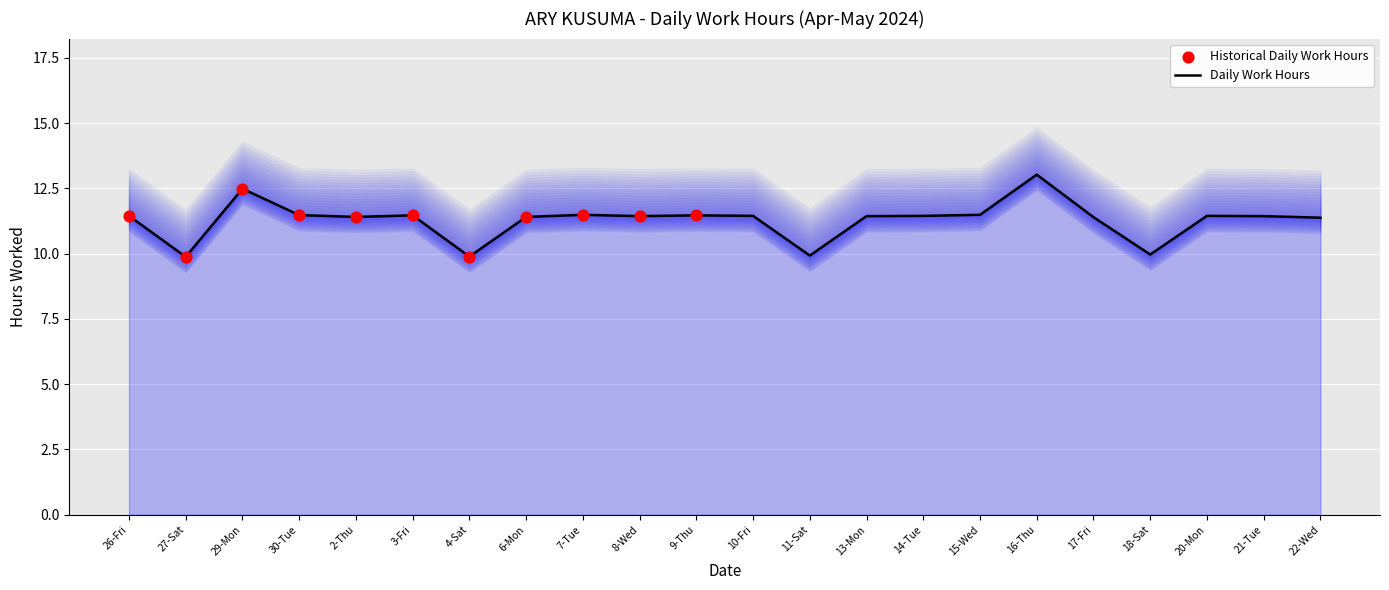

Approximately how many times larger is the value at 11-Sat compared to 13-Mon?

0.9